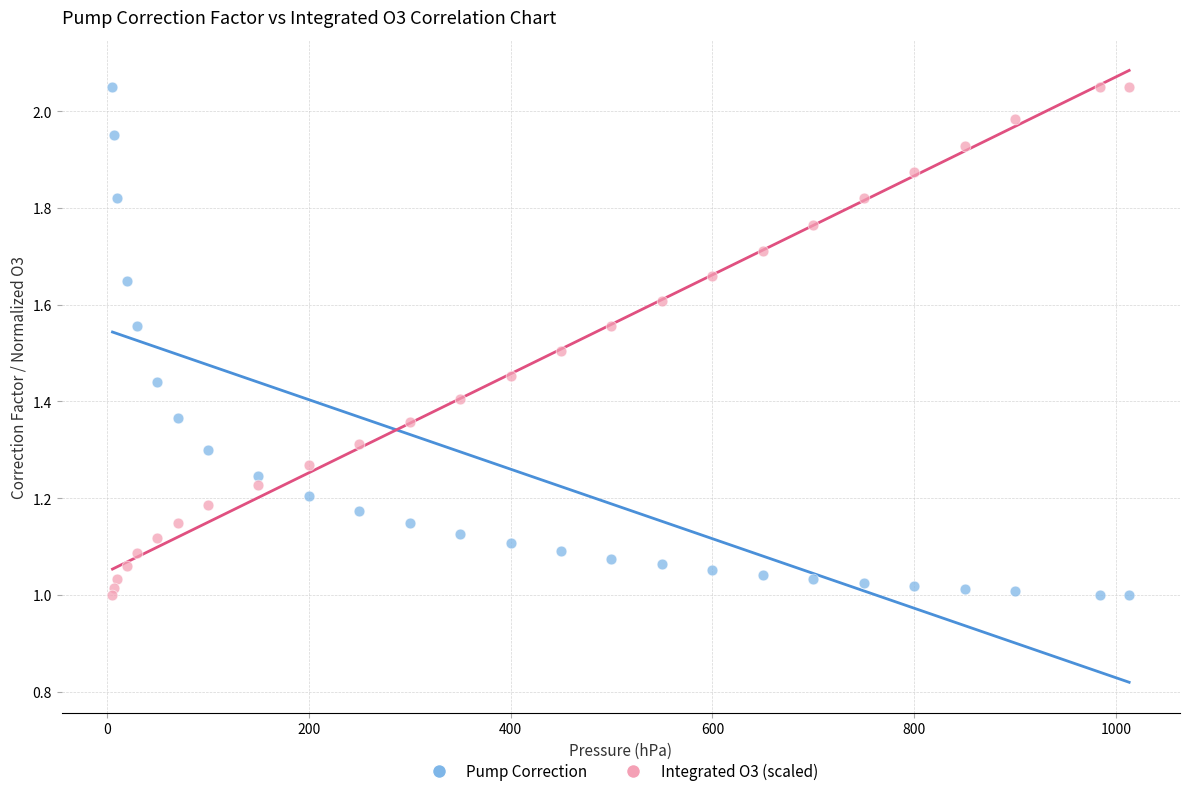

Across all data points, what is the range of X values (max minus min)?

1007.5